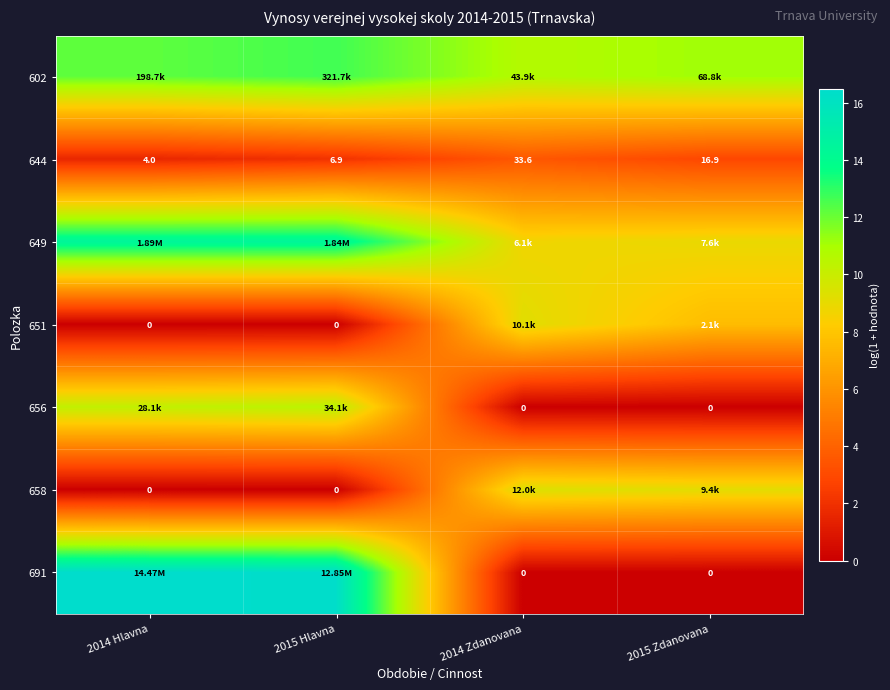

True or false: 602 has a value of 6.7 at 2014 Hlavna.

False